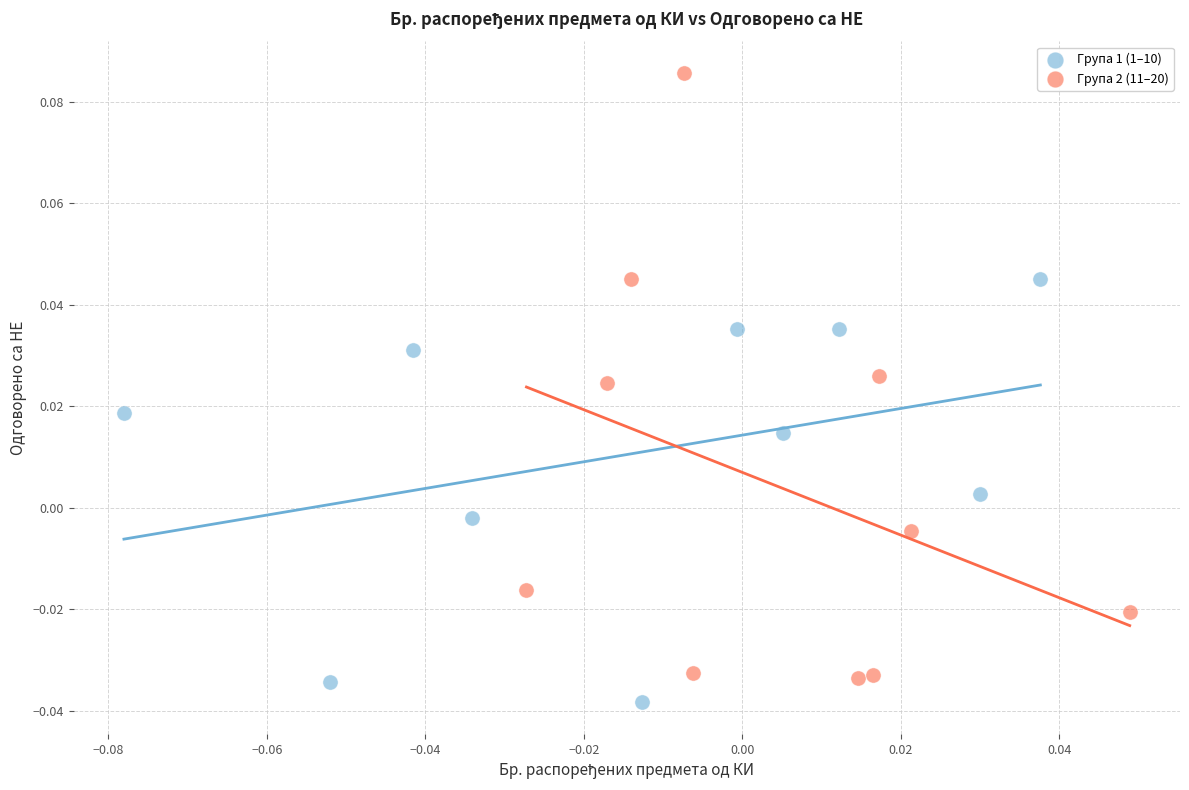

Which series has the widest spread of Y values?

Група 2 (11–20)